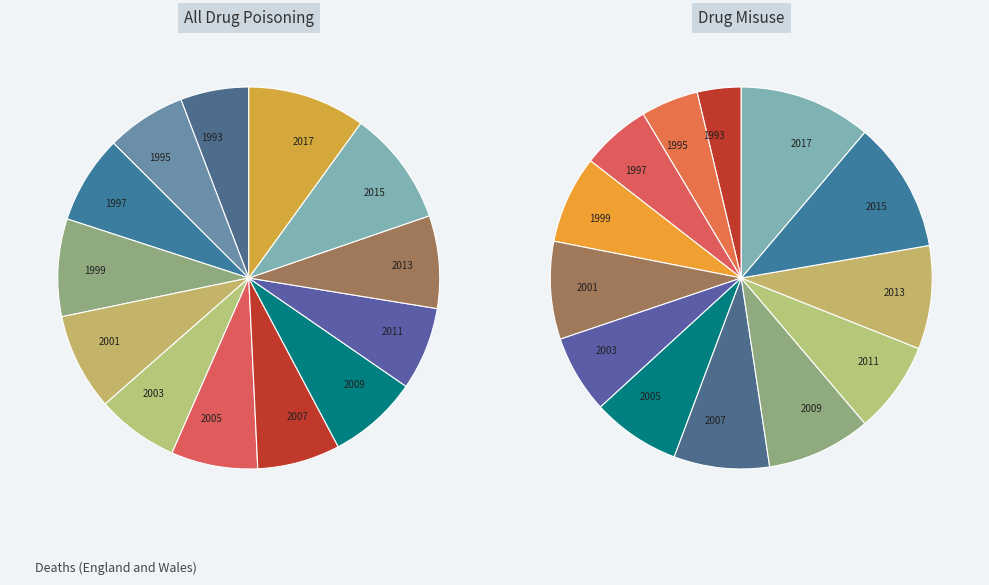

What is the smallest slice in the pie chart?

1993